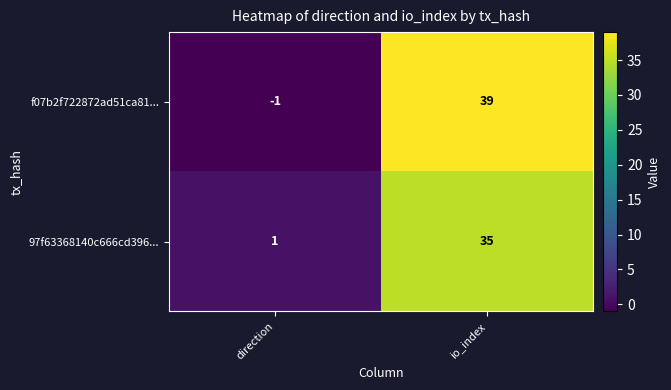

Which series has the largest range (max minus min)?

f07b2f722872ad51ca81...